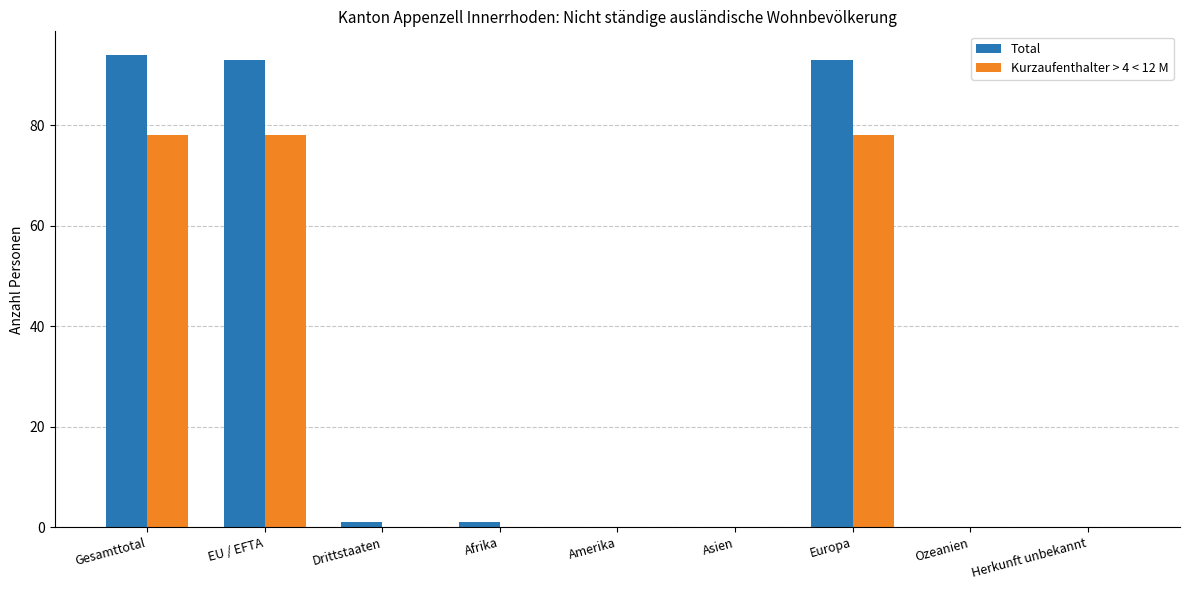

Between EU / EFTA and Drittstaaten, which series saw the biggest shift?

Total